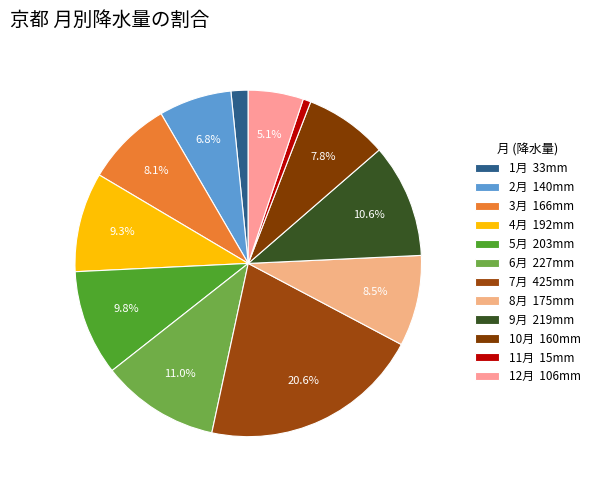

What is the ratio of the value at 1月 to the value at 12月?

0.3